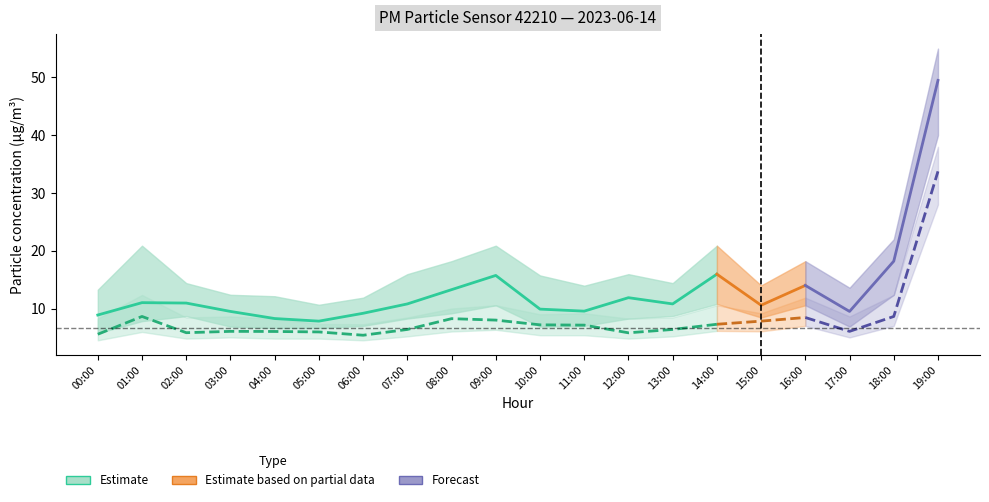

The P1_lo series shows 7.0 at 11:00. True or false?

True